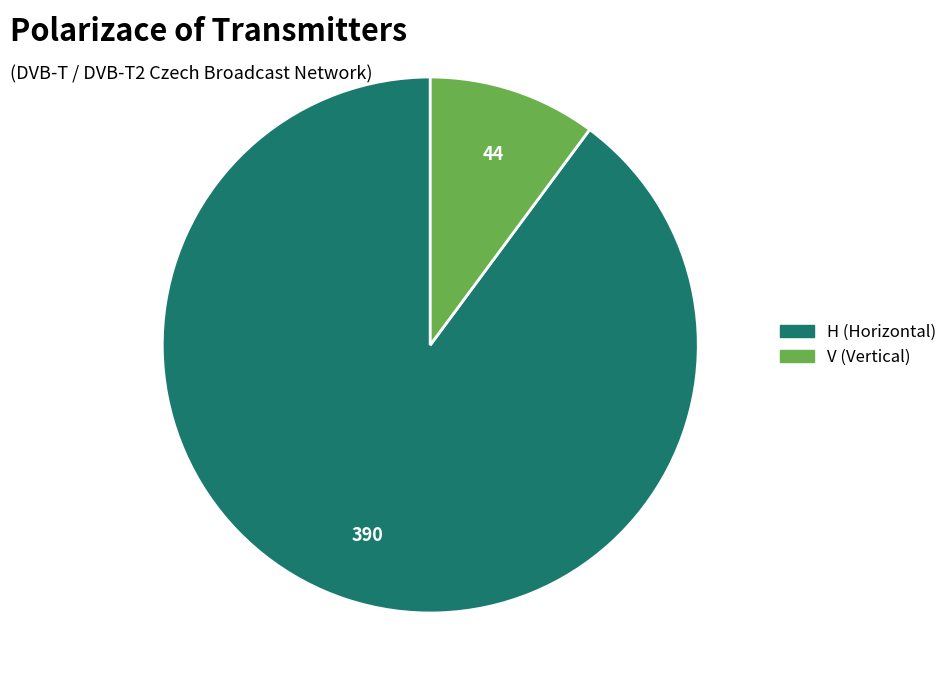

Is H the majority of the pie?

Yes